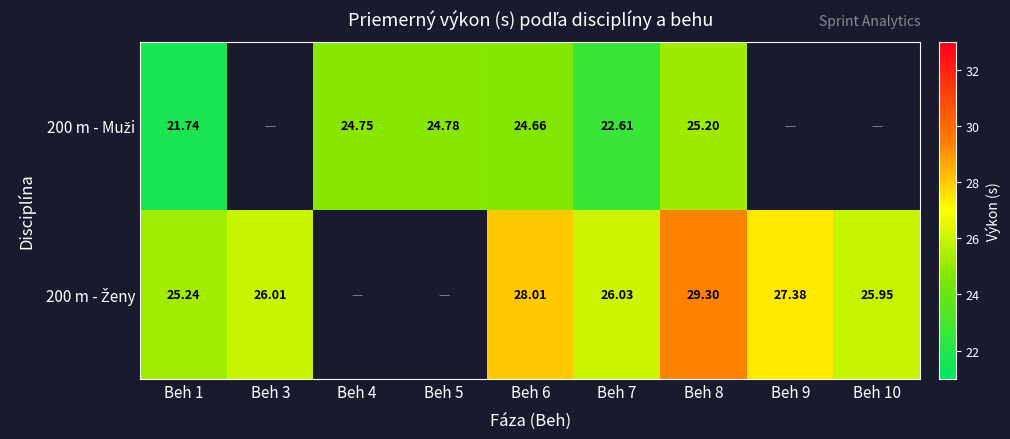

How many values in the 200 m - Muži series are below 24?

2